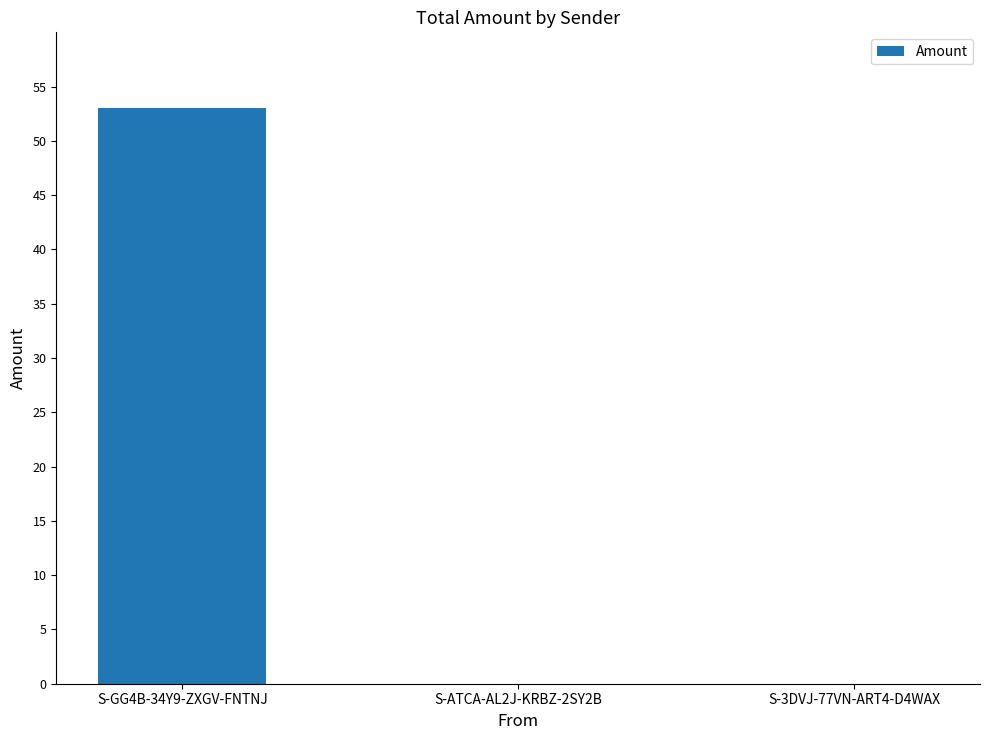

Is it true that the value at S-ATCA-AL2J-KRBZ-2SY2B is -29.8?

False